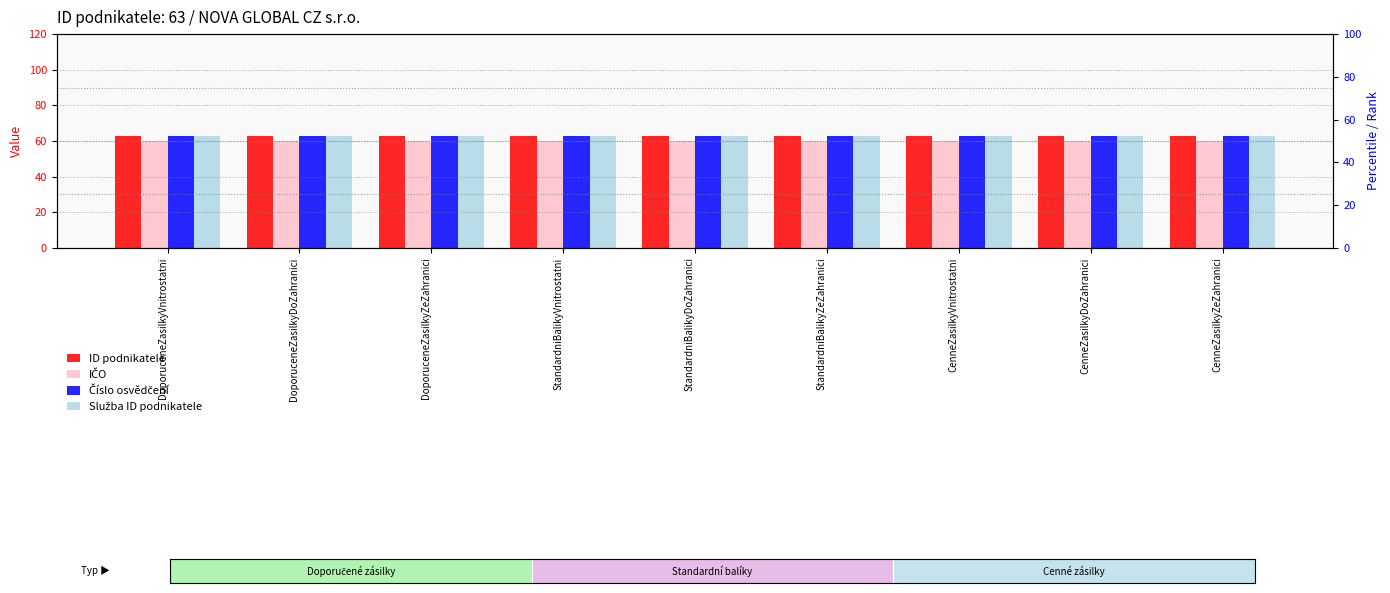

Rank the series by their maximum value, from highest to lowest.

ID podnikatele, Číslo osvědčení, Služba ID podnikatele, IČO